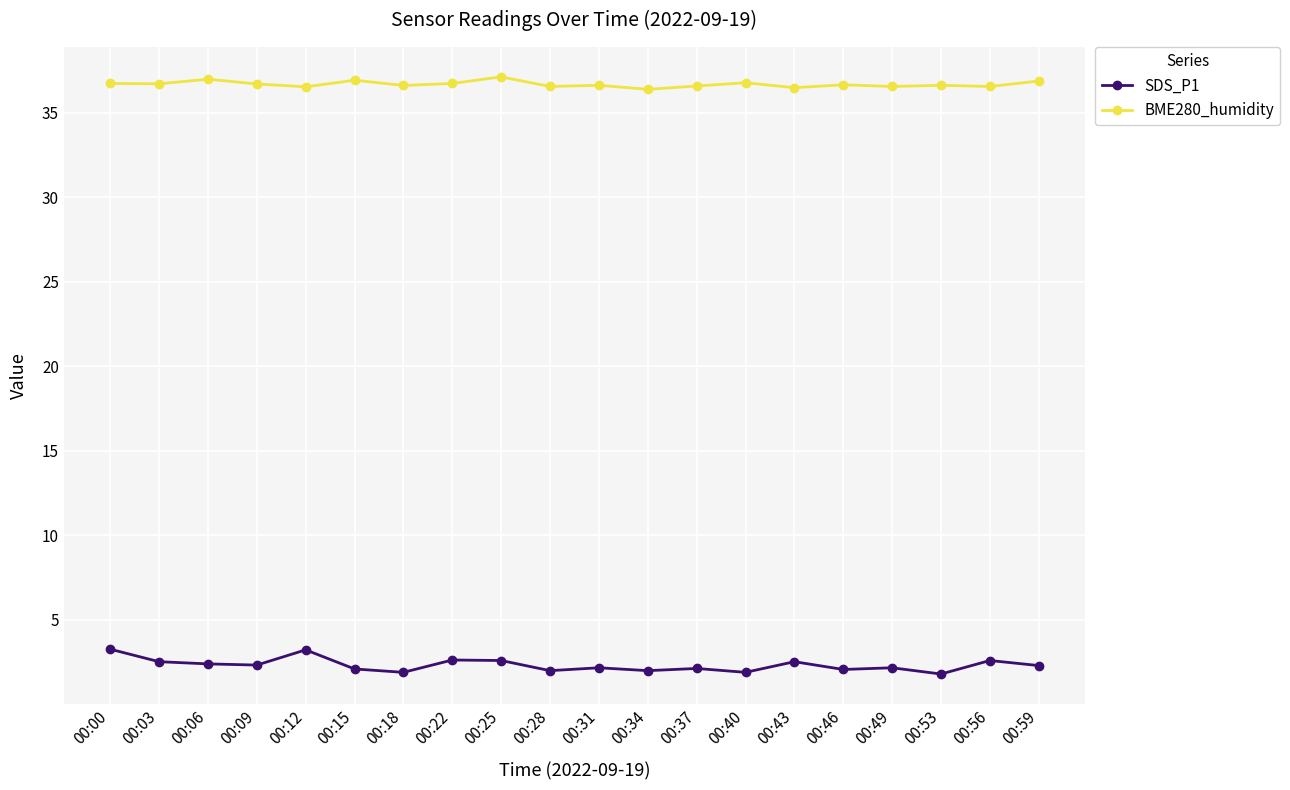

What is the minimum value for BME280_humidity?

36.4